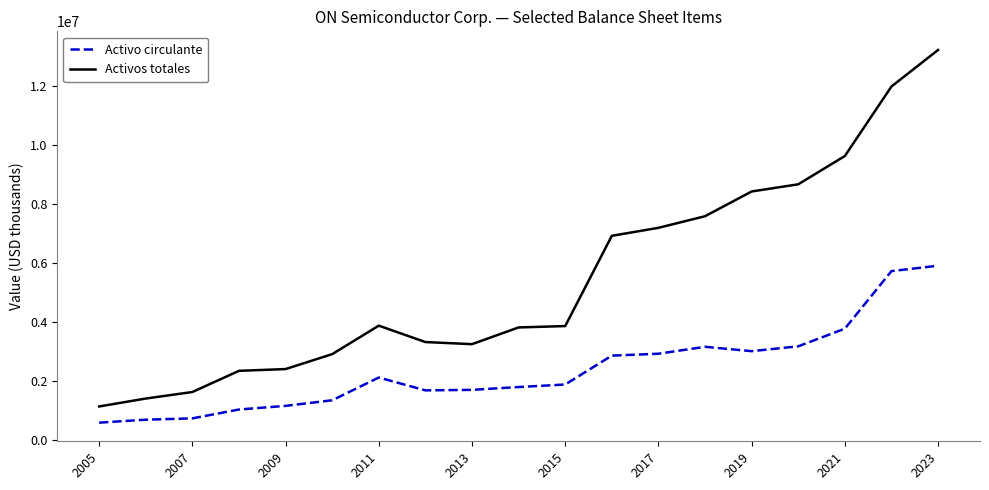

Is this an area chart (filled region under the line)?

No